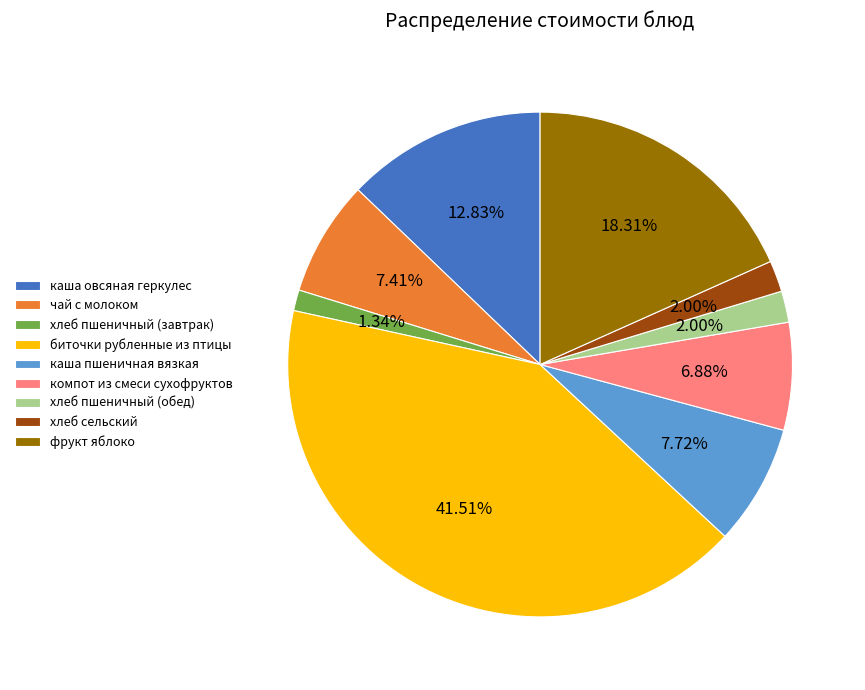

How much of the chart is everything except чай с молоком?

92.6%